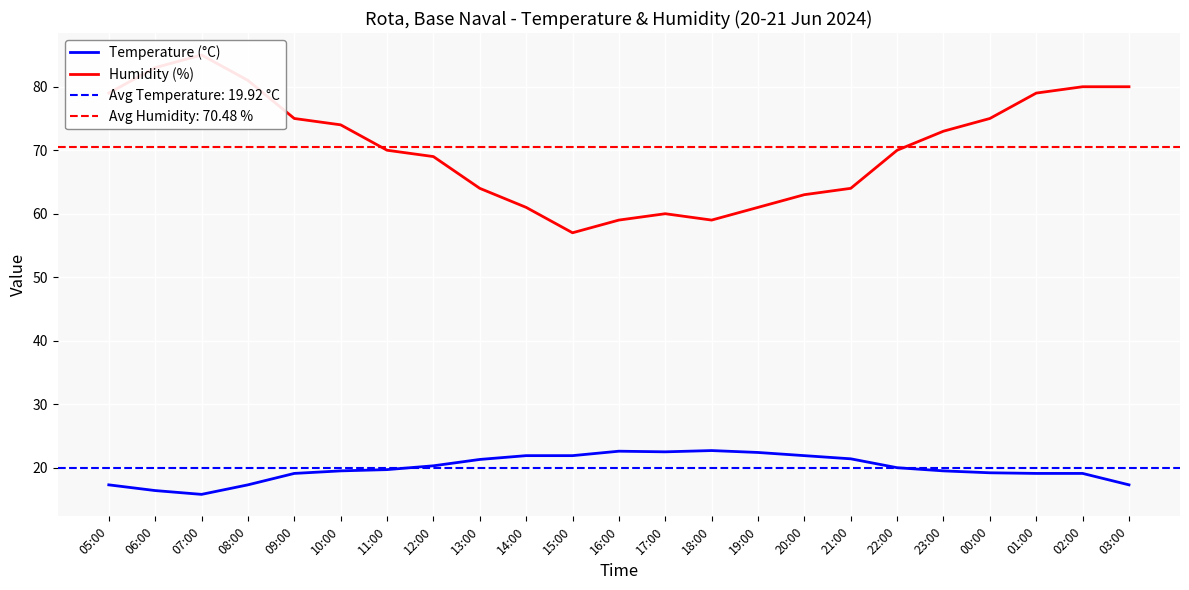

At how many categories does at least one series exceed 40?

23